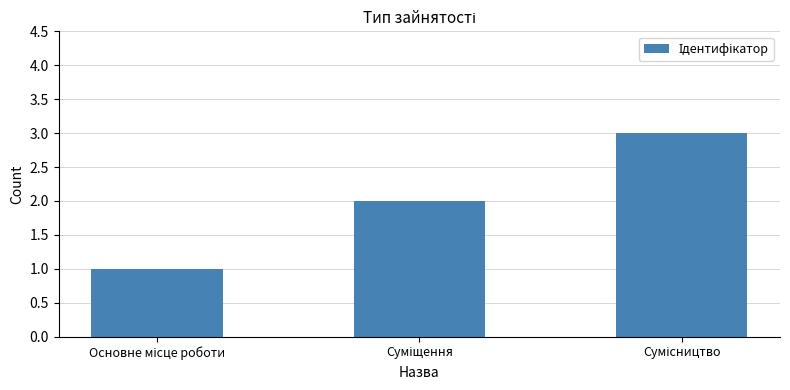

What is the average value?

2